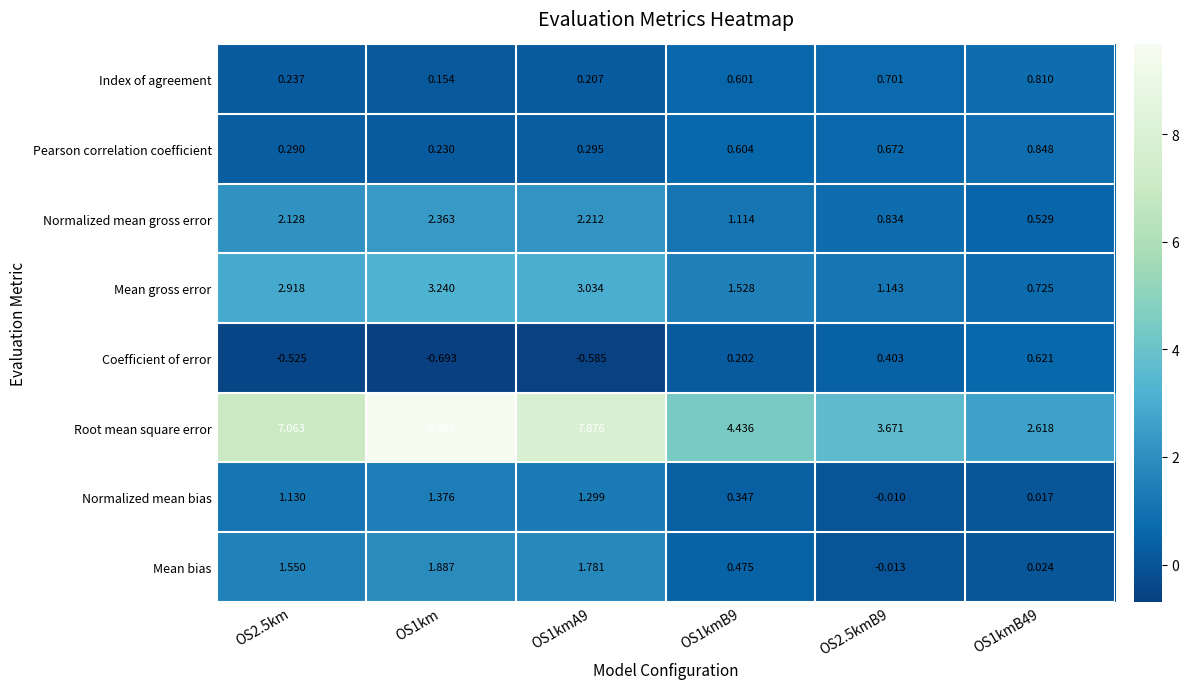

Which series has the widest spread of values?

Root mean square error